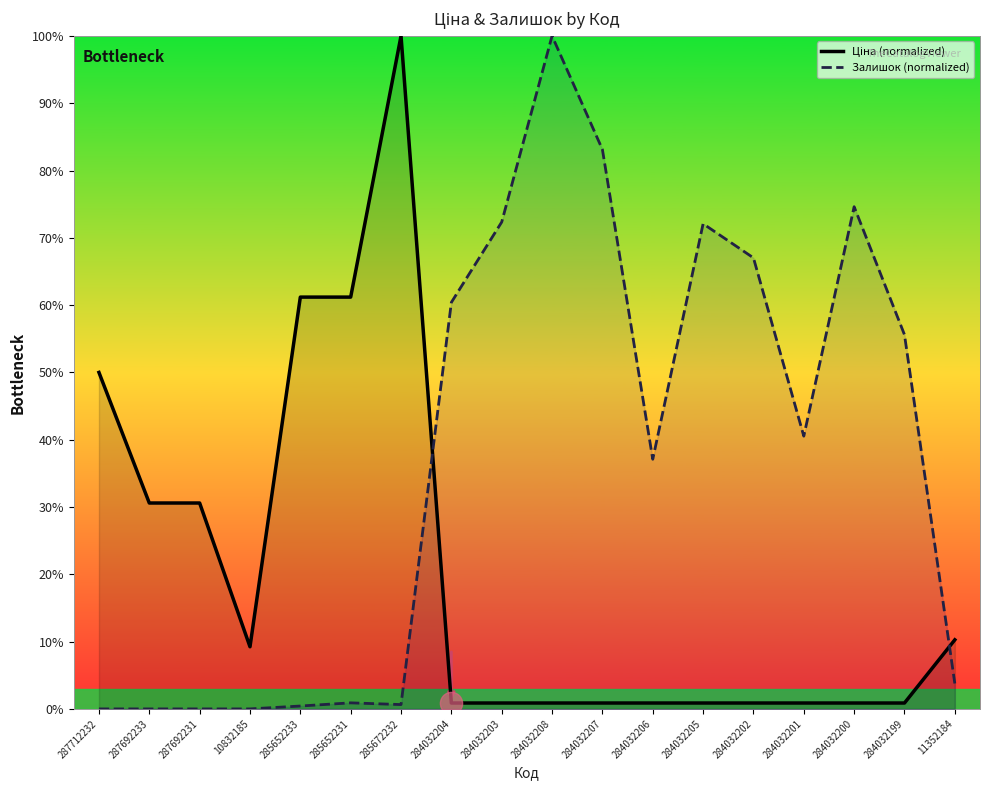

Which series has the largest total across all categories?

Залишок (normalized)